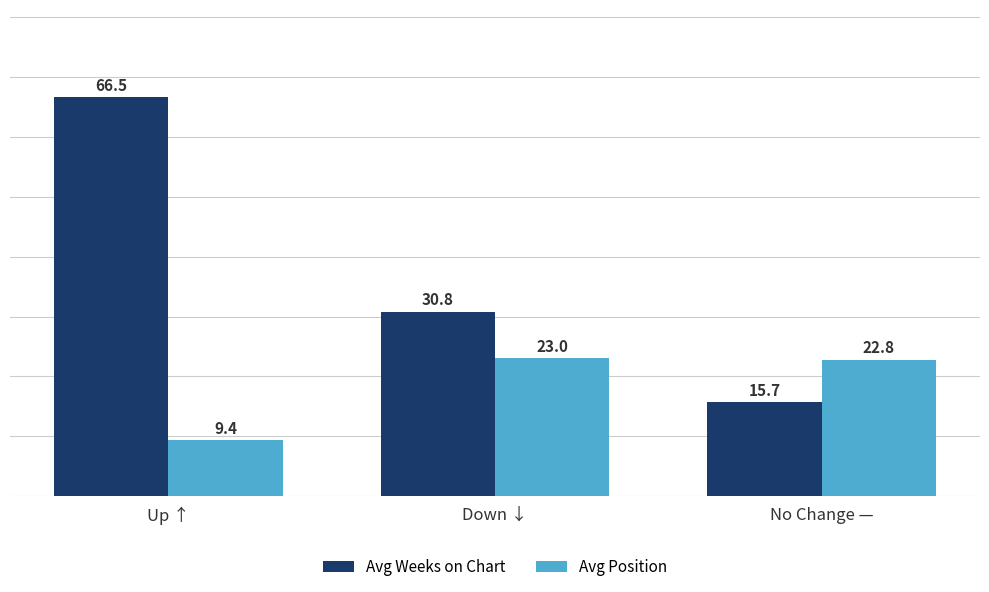

At how many categories does at least one series exceed 31?

1